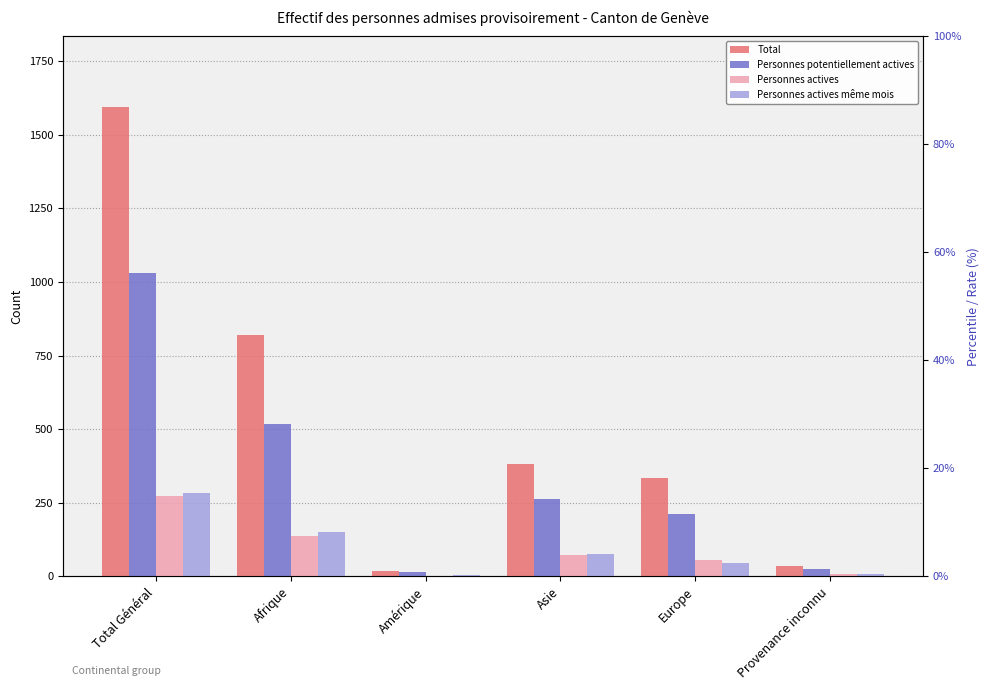

What is the maximum value for Personnes actives même mois?

285